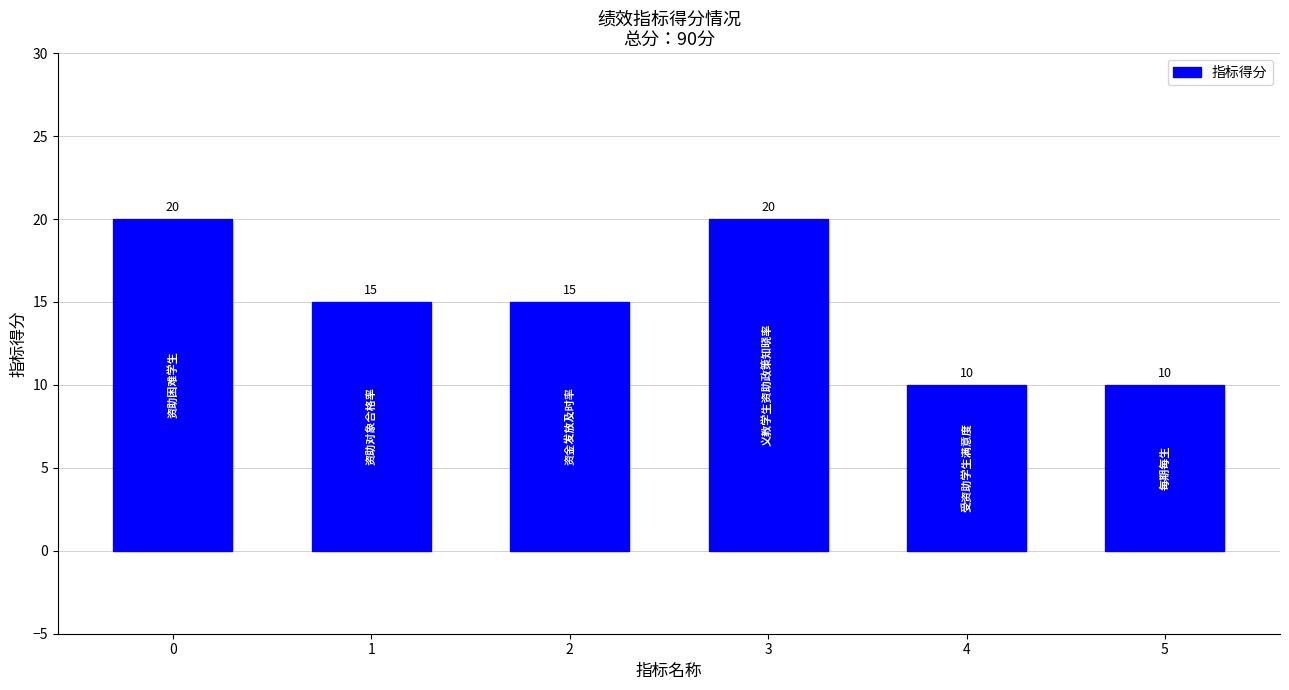

How many data points does each series have?

6